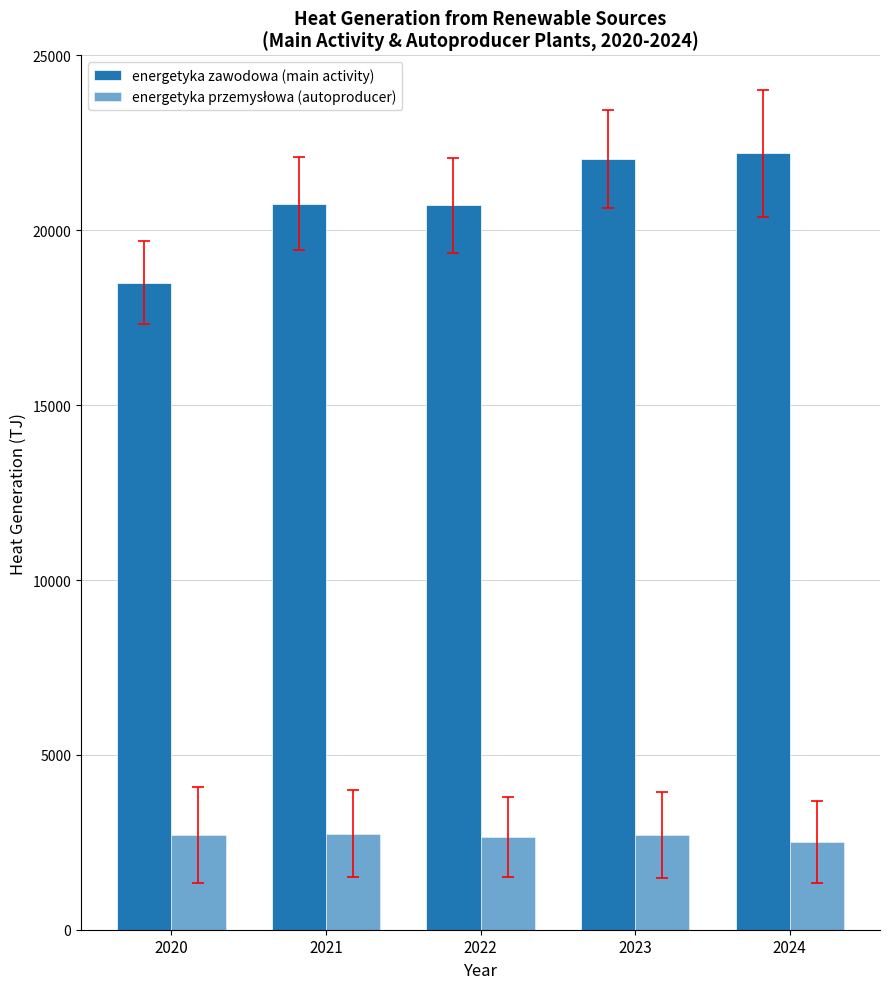

What is the difference between the maximum and second lowest values in the energetyka zawodowa (main activity) series?

1496.5